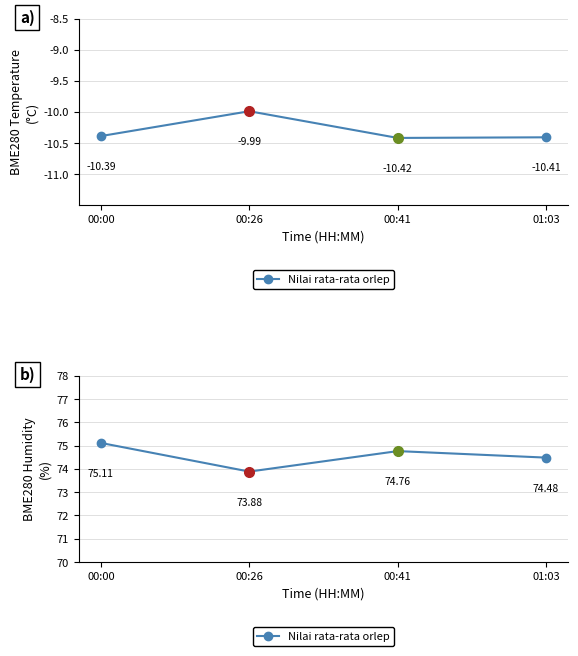

Rank the categories by value from highest to lowest.

00:00, 00:41, 01:03, 00:26